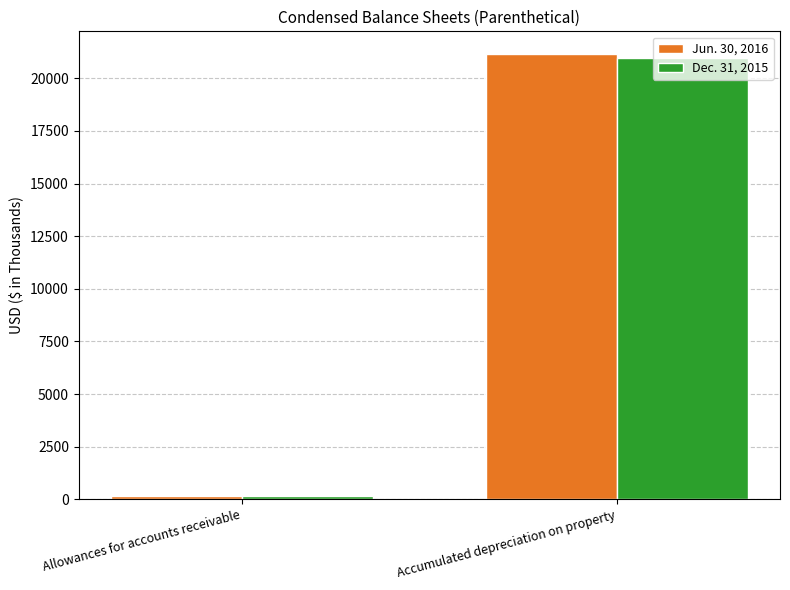

What is the value of the Dec. 31, 2015 bar at the 1st from the left?

161